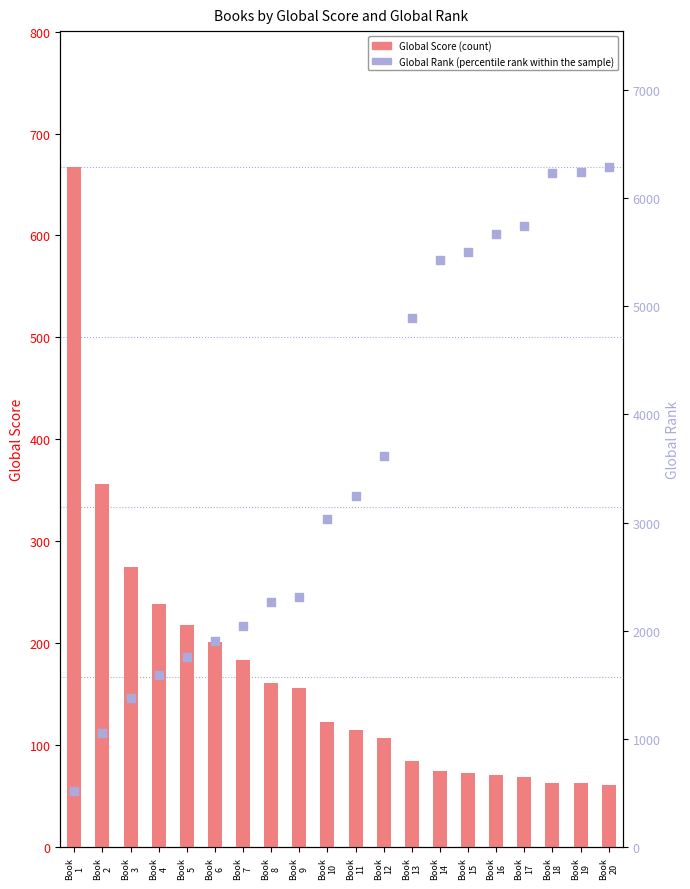

What are all the series names shown in the legend?

Global Score (count), Global Rank (percentile rank within the sample)